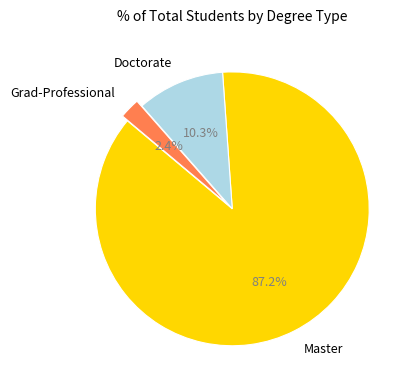

Which category has the smallest portion of the pie?

Grad-Professional